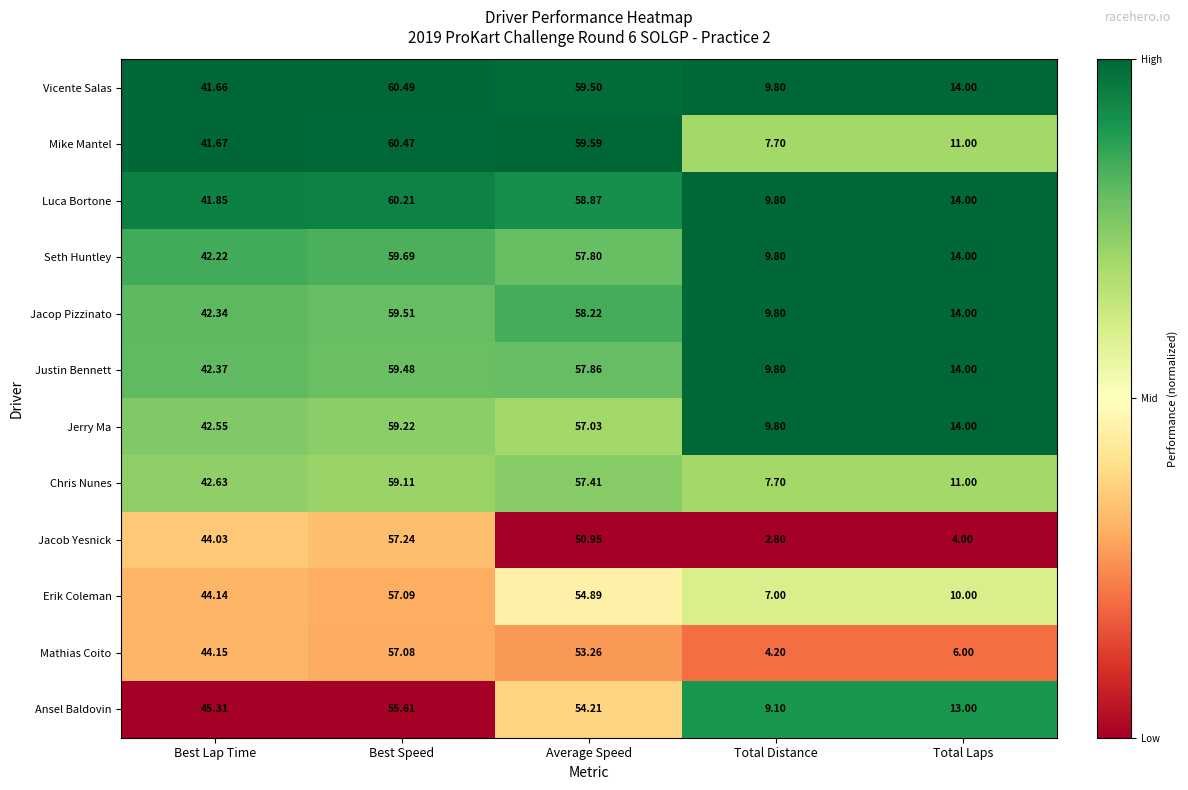

Count the number of data series in this chart.

12